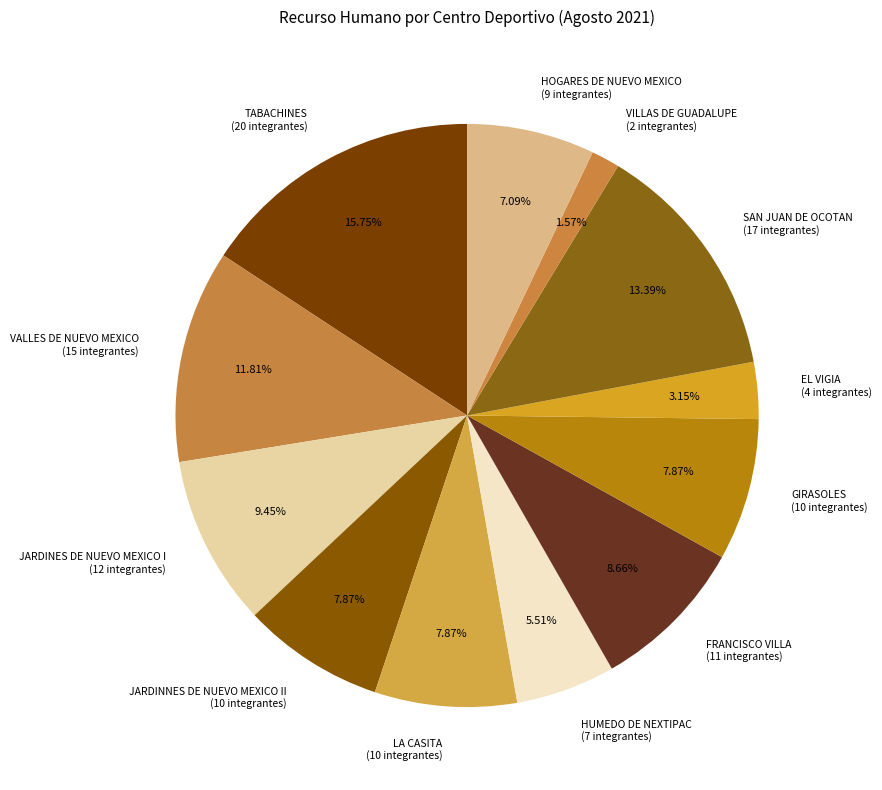

Is the sum of EL VIGIA (4 integrantes) and VALLES DE NUEVO MEXICO (15 integrantes) greater than half?

No